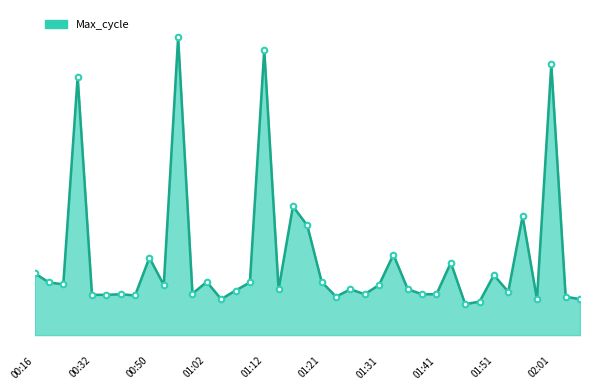

How many points are lower than both their immediate neighbors (excluding endpoints)?

12